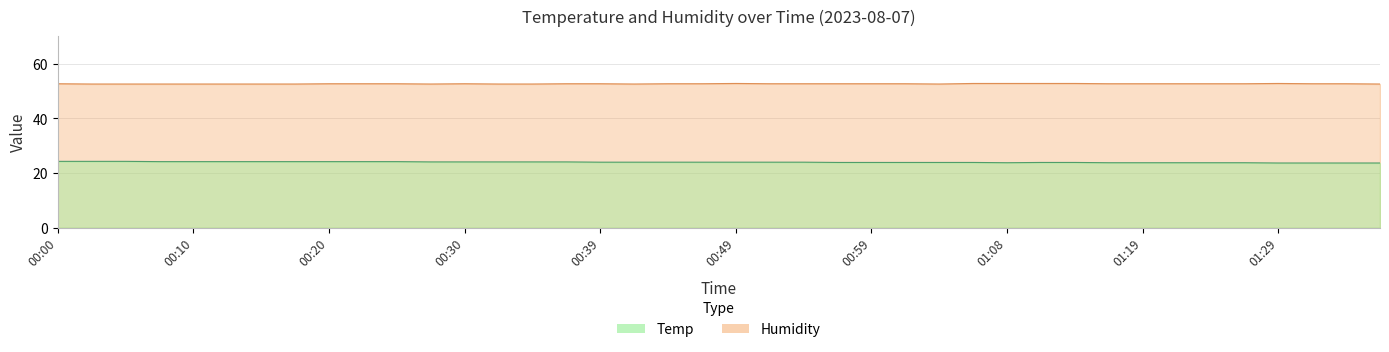

At which label is Humidity closest to 52?

00:03